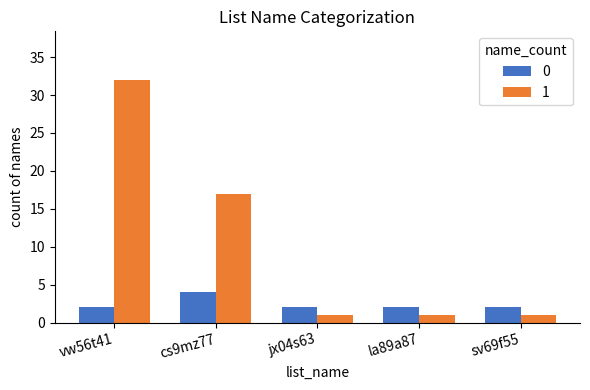

The value of 0 at jx04s63 is 2. True or false?

True